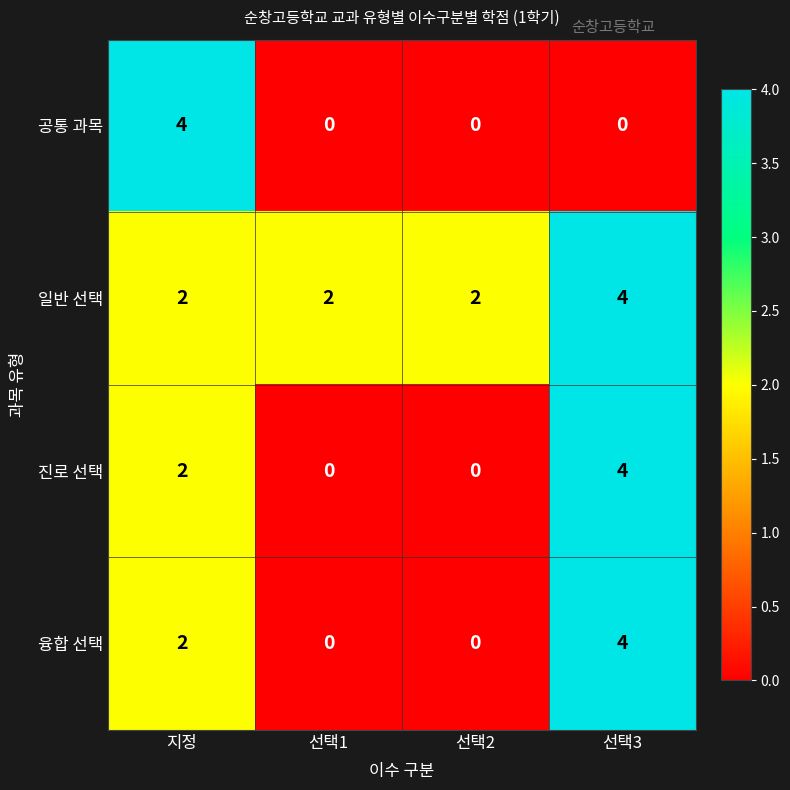

True or false: 공통 과목 has a value of 2 at 선택3.

False